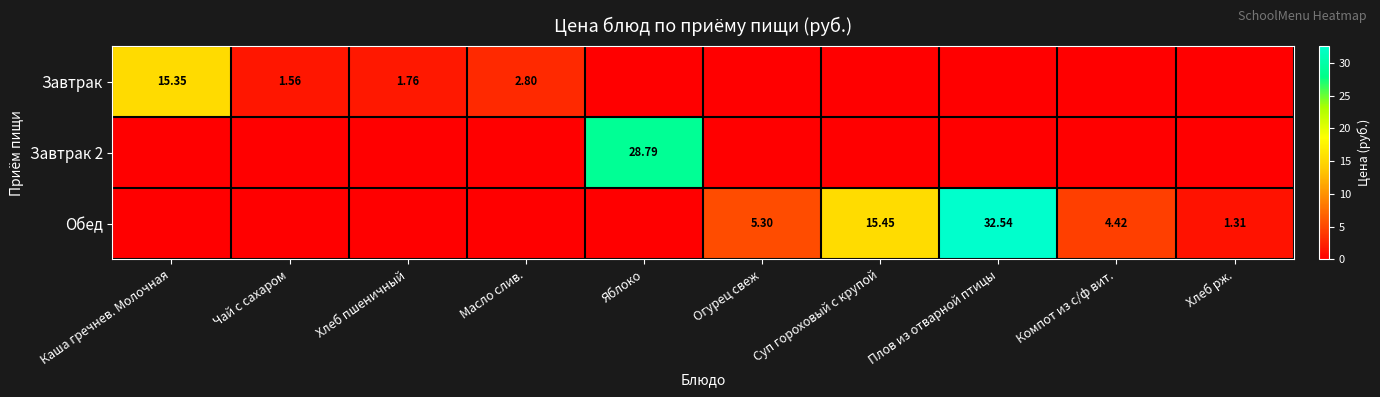

Is the value of Обед at Хлеб рж. greater than the value of Завтрак at Чай с сахаром?

No